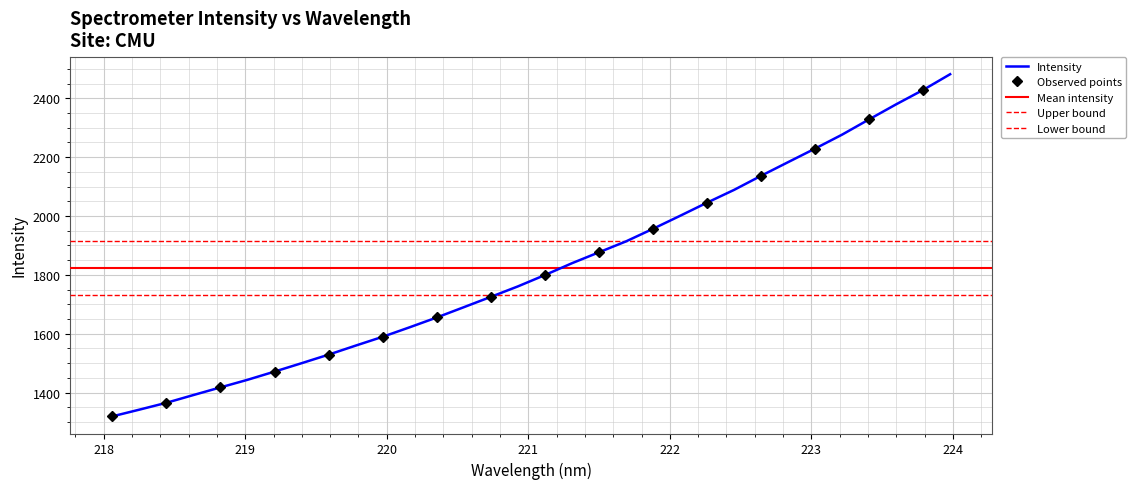

Approximately how many times larger is the value at 222.263 compared to 222.6447?

1.0